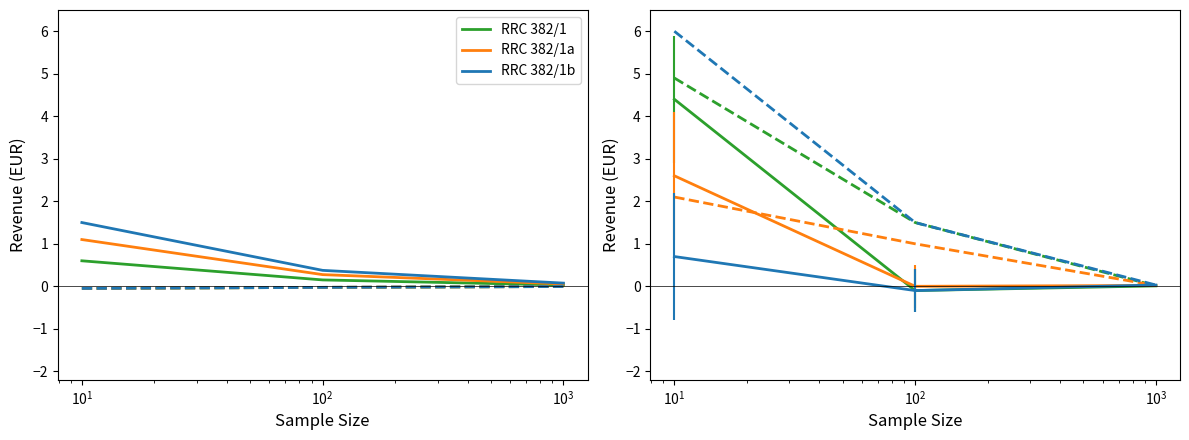

Which series has the largest total across all categories?

RRC 382/1